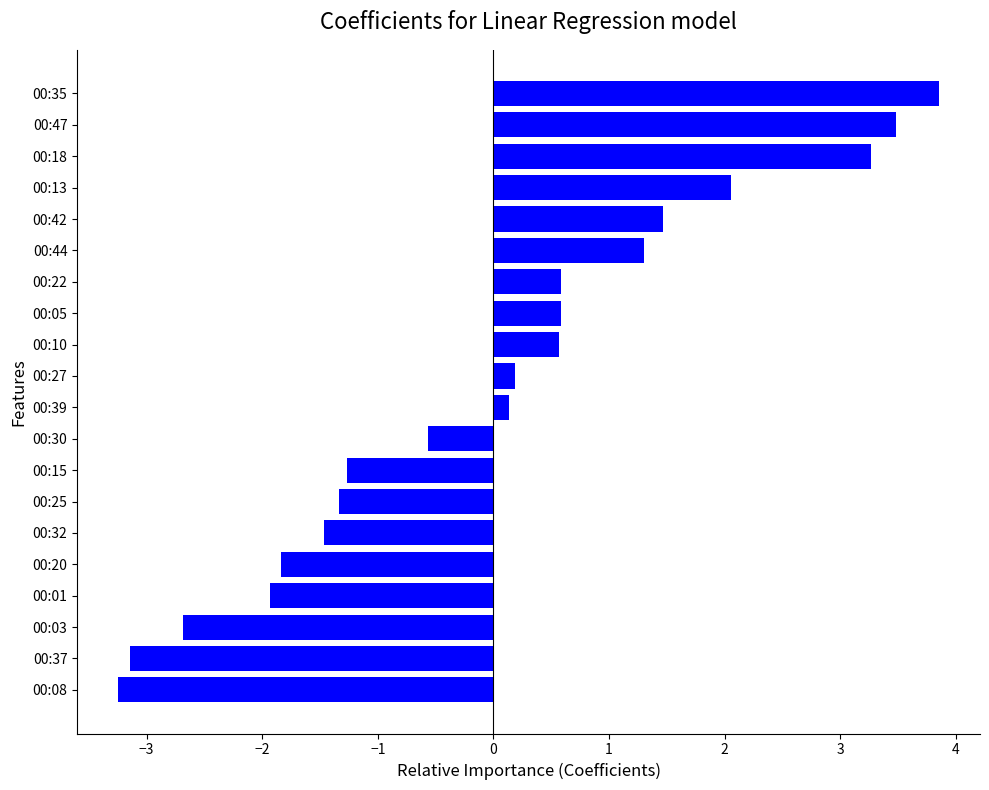

Reading top to bottom, what are all the values shown in this chart?

3.9	3.5	3.3	2.1	1.5	1.3	0.6	0.6	0.6	0.2	0.1	-0.6	-1.3	-1.3	-1.5	-1.8	-1.9	-2.7	-3.1	-3.2